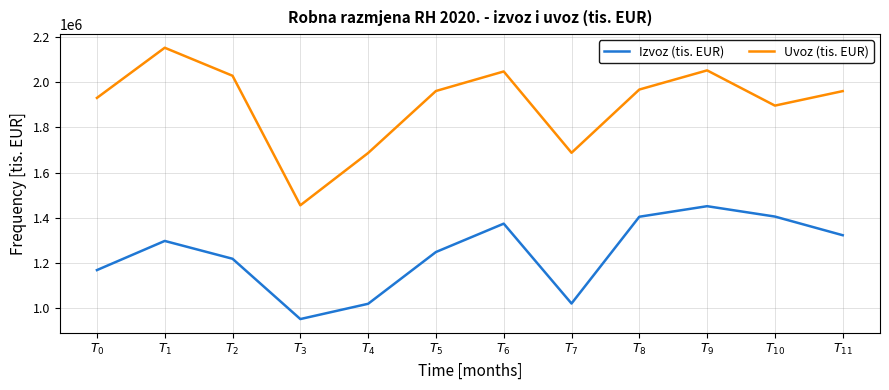

True or false: Uvoz (tis. EUR) and Izvoz (tis. EUR) cross at least once.

False